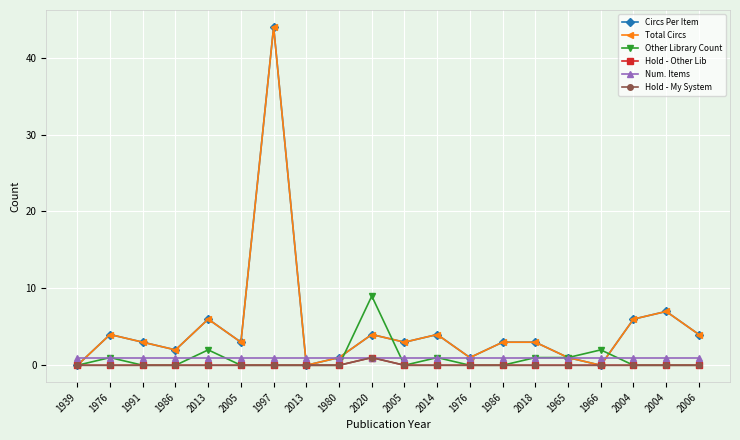

True or false: Hold - My System and Hold - Other Lib intersect in this chart.

False